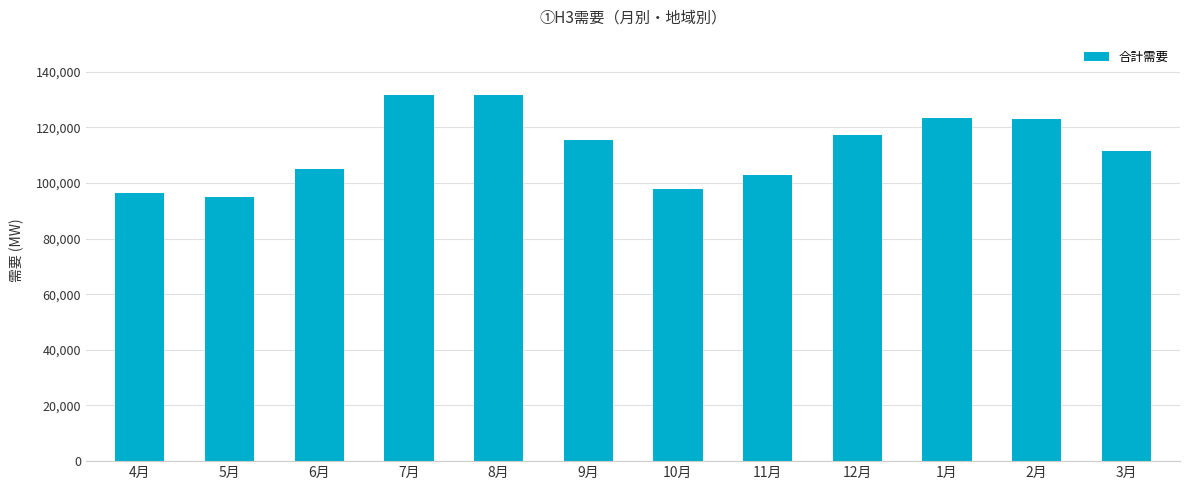

How many values are below 115260?

6